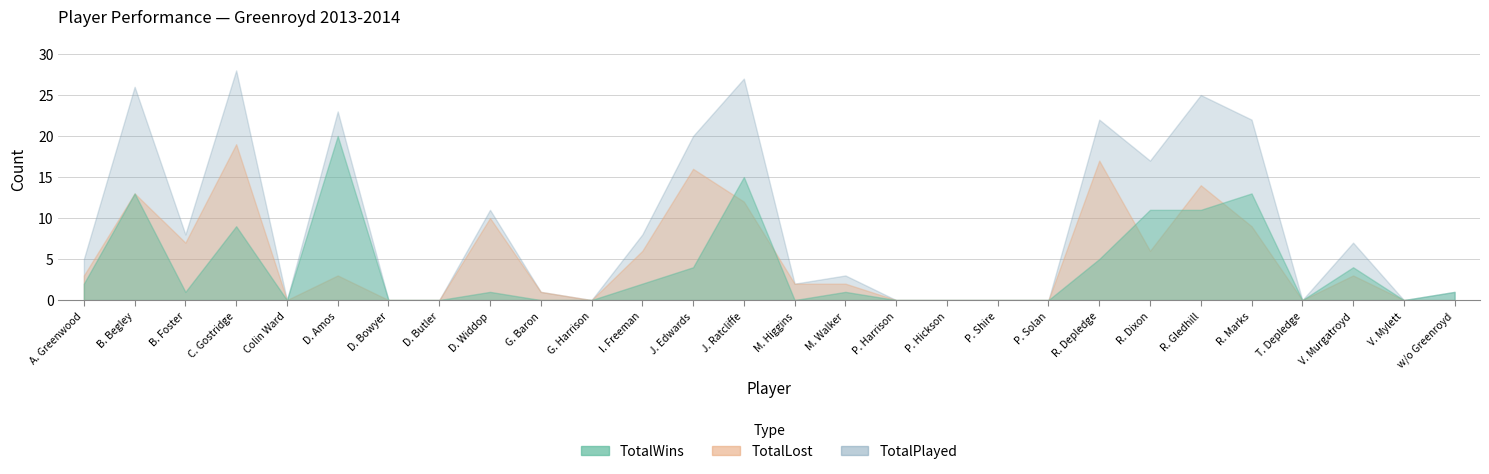

Where do TotalWins and TotalLost first cross each other?

J. Edwards and J. Ratcliffe